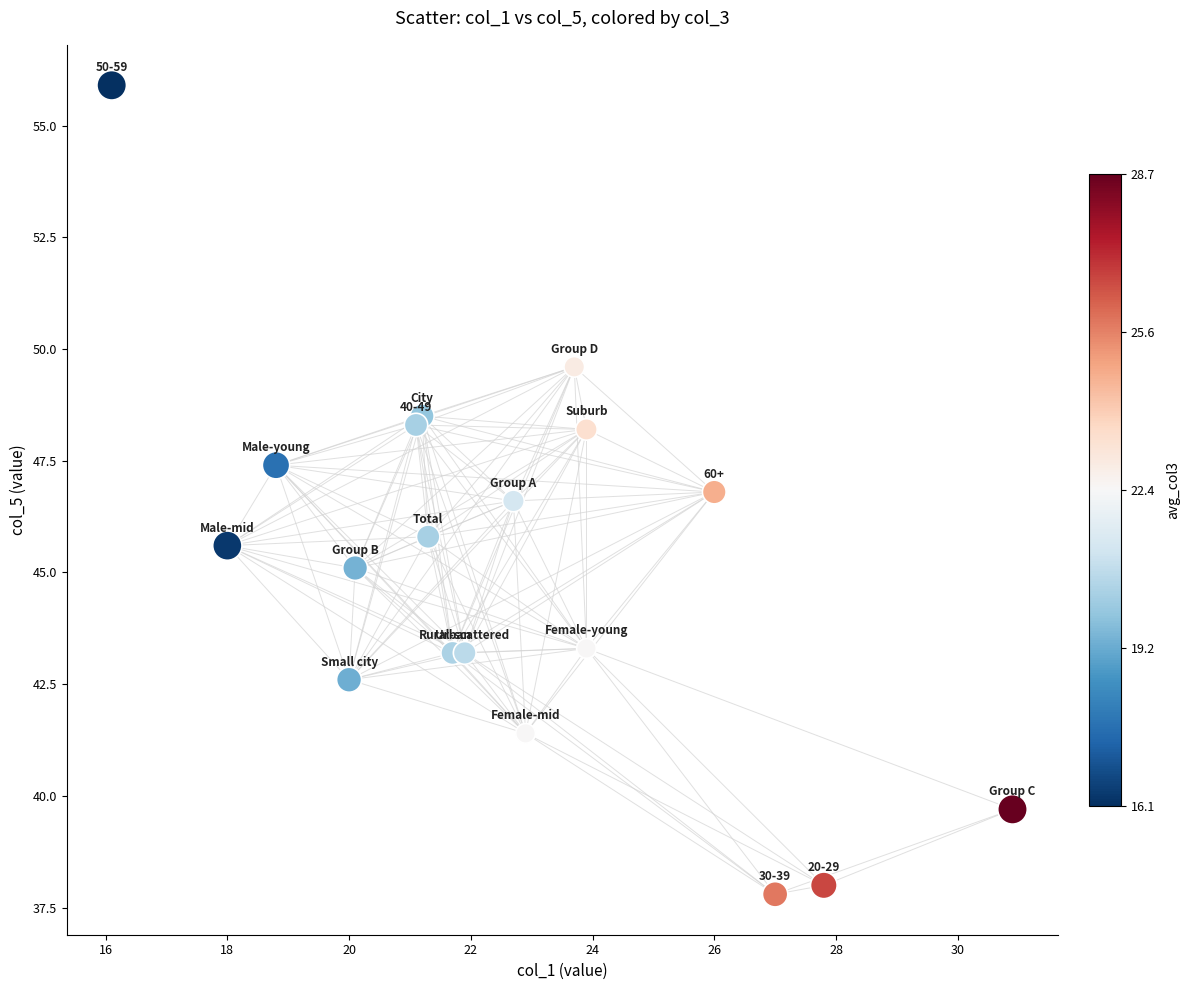

What Y value in the scatter plot is closest to 46?

45.8